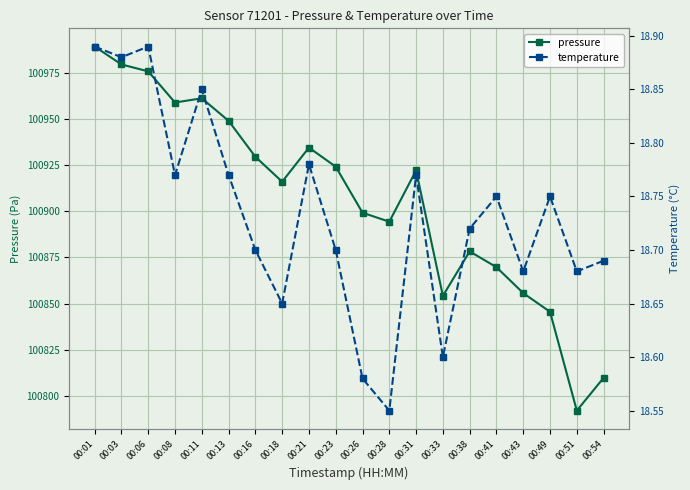

Which series has the largest total across all categories?

pressure